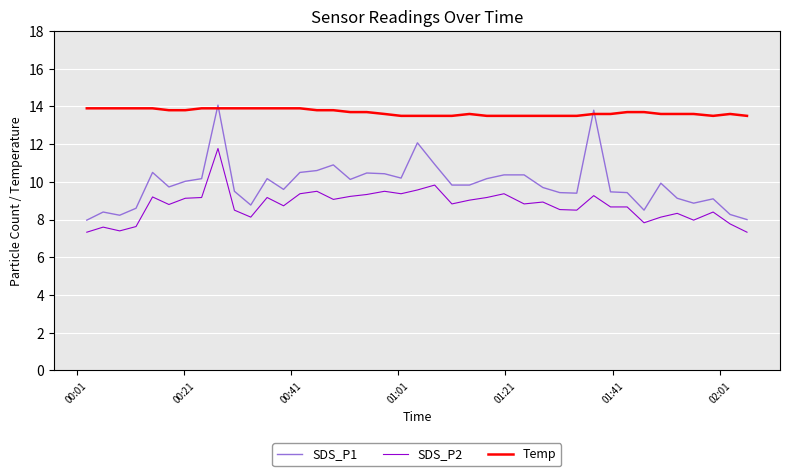

Rank the series by their average value, from lowest to highest.

SDS_P2, SDS_P1, Temp